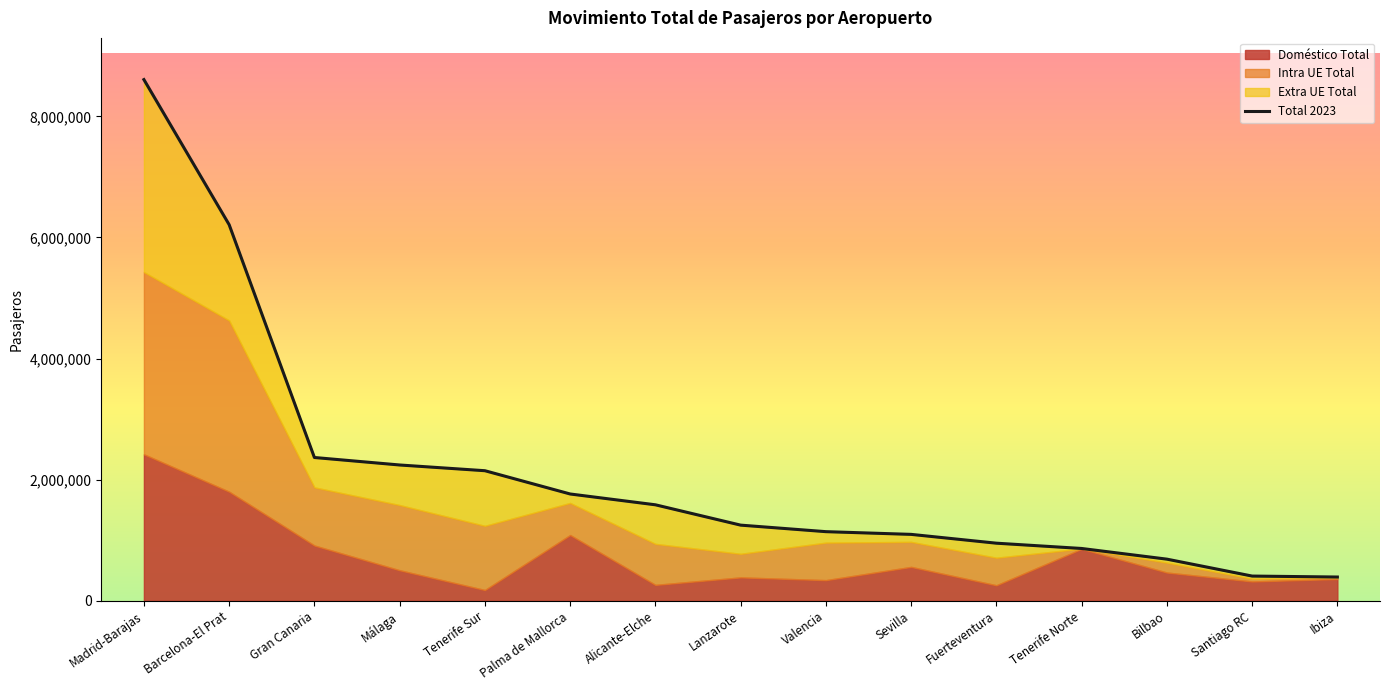

At Fuerteventura, list the series in order from largest to smallest.

Total 2023, Intra UE Total, Doméstico Total, Extra UE Total